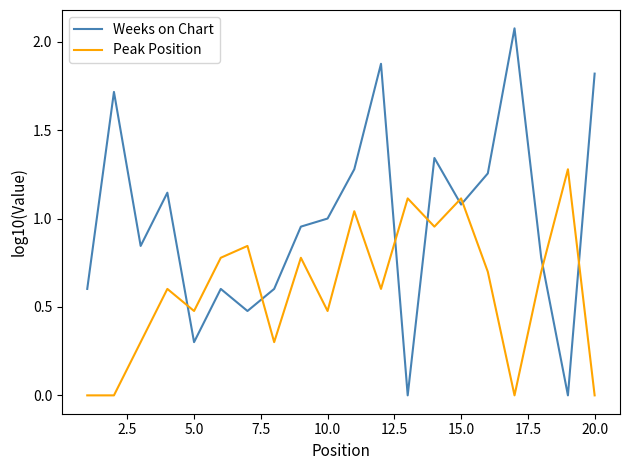

List the series in order of their overall mean, highest first.

Weeks on Chart, Peak Position